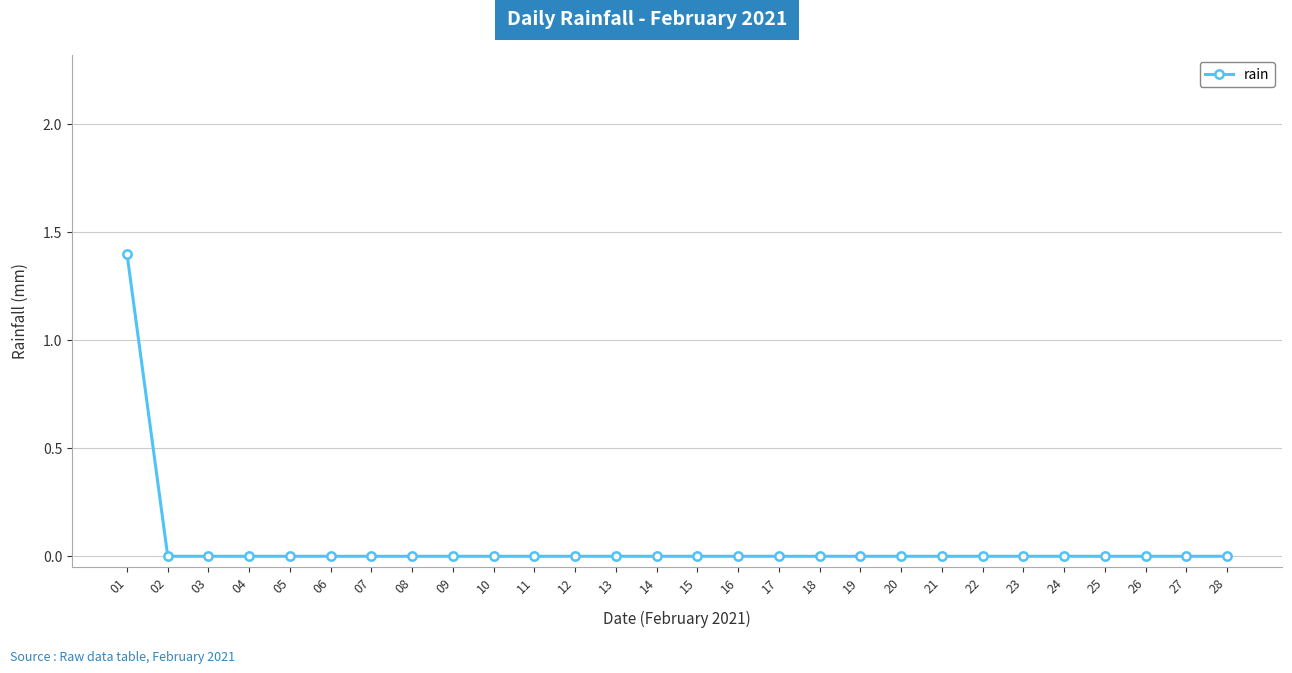

What is the maximum value shown in the chart?

1.4